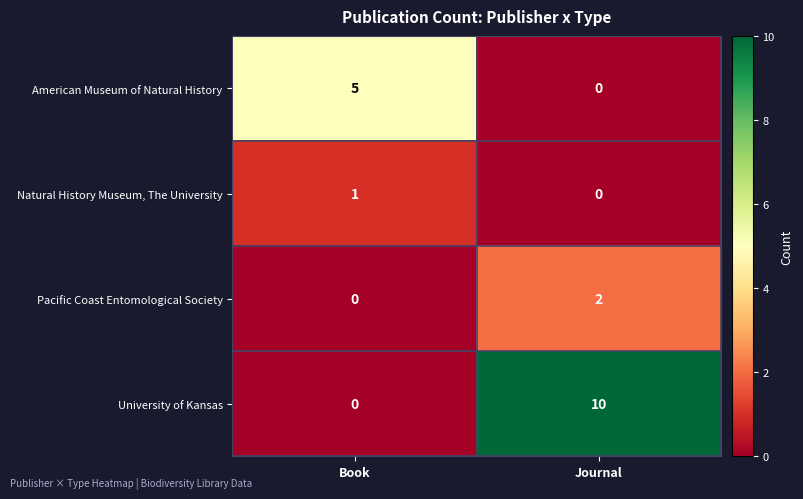

List the labels in order of American Museum of Natural History value, smallest first.

Journal, Book